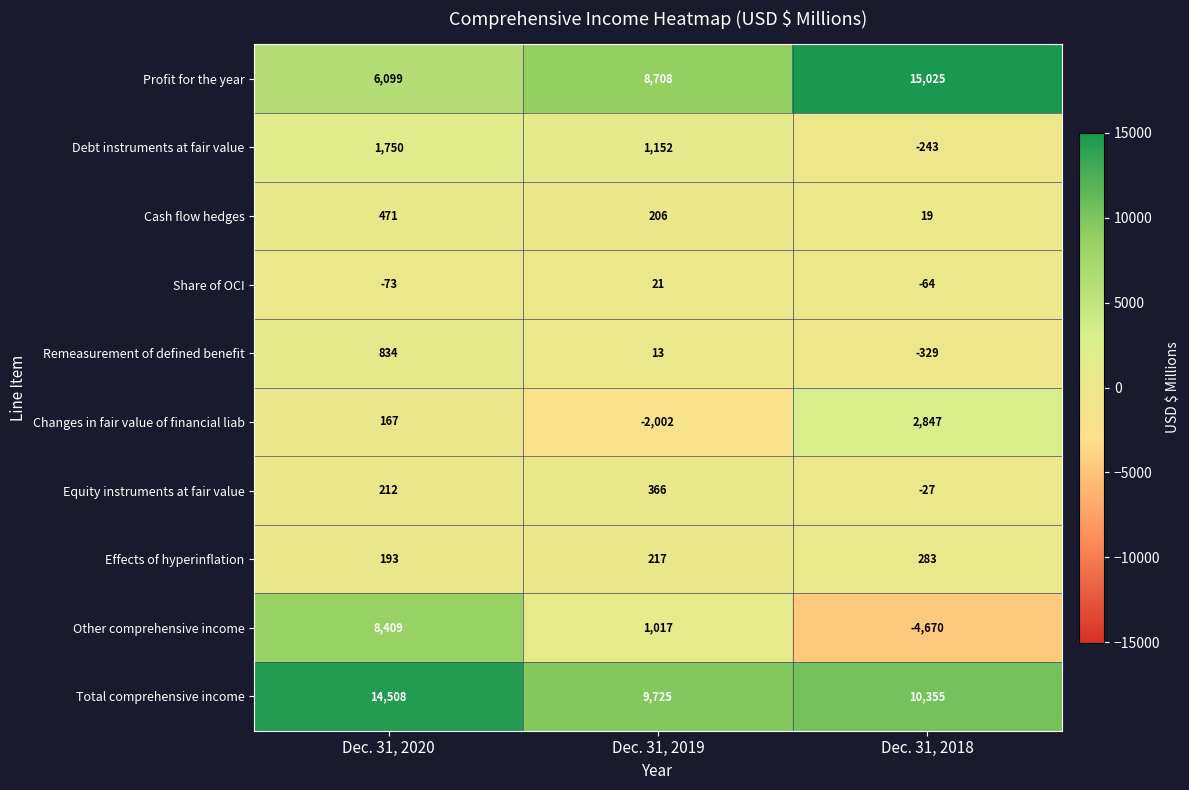

Reading left to right, transcribe all the data shown in this chart.

Profit for the year: 6099	8708	15025
Debt instruments at fair value: 1750	1152	-243
Cash flow hedges: 471	206	19
Share of OCI: -73	21	-64
Remeasurement of defined benefit: 834	13	-329
Changes in fair value of financial liab: 167	-2002	2847
Equity instruments at fair value: 212	366	-27
Effects of hyperinflation: 193	217	283
Other comprehensive income: 8409	1017	-4670
Total comprehensive income: 14508	9725	10355